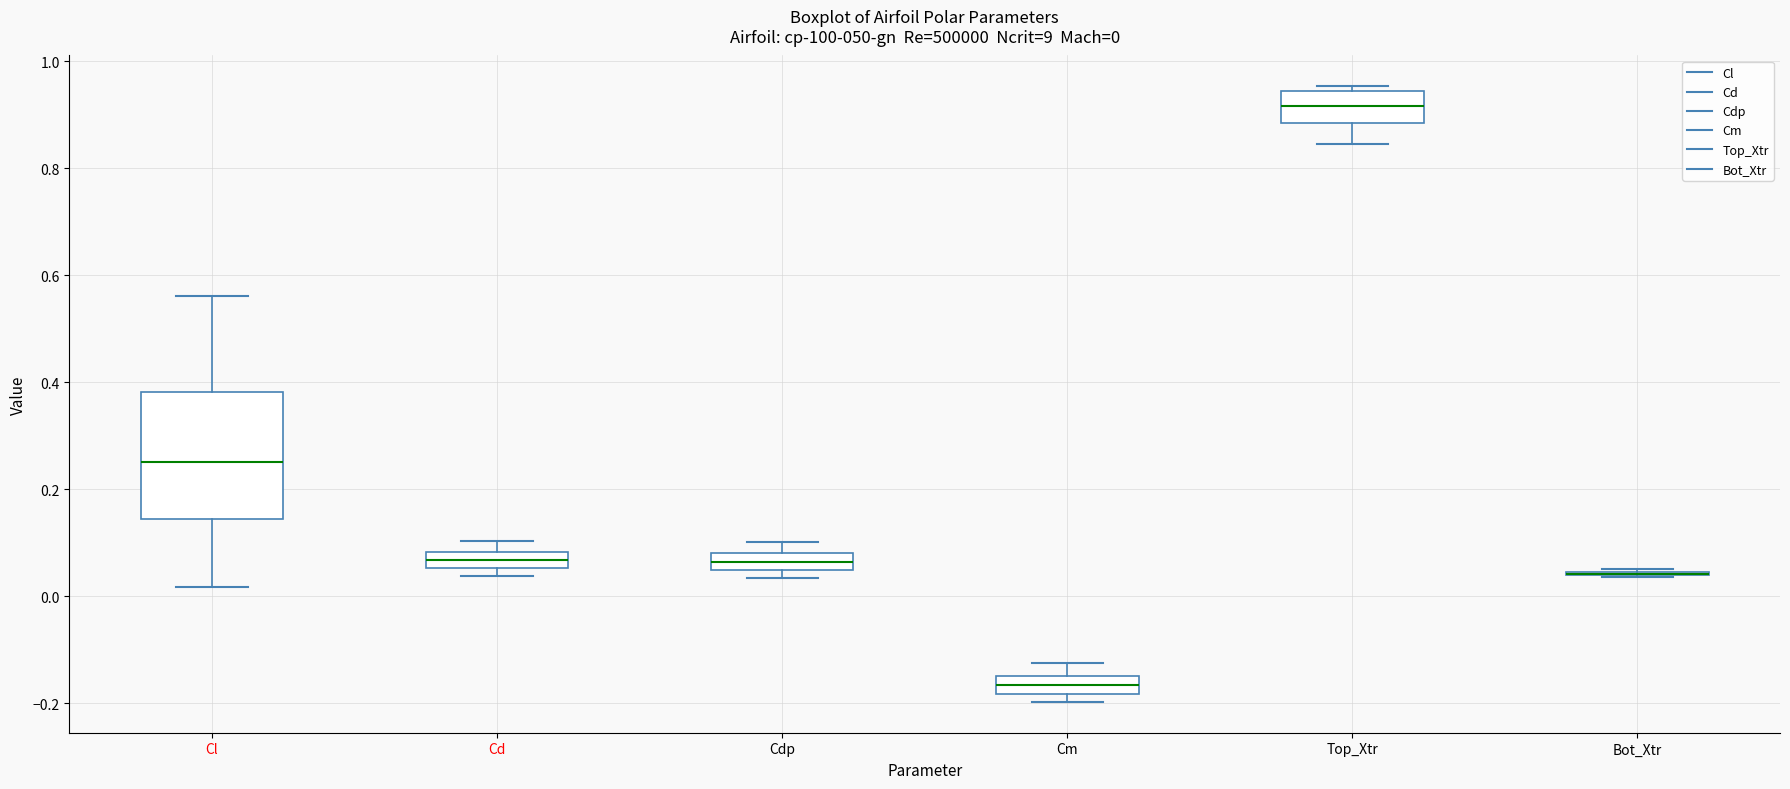

Comparing the boxes themselves (not the whiskers), which one is the tallest?

Cl